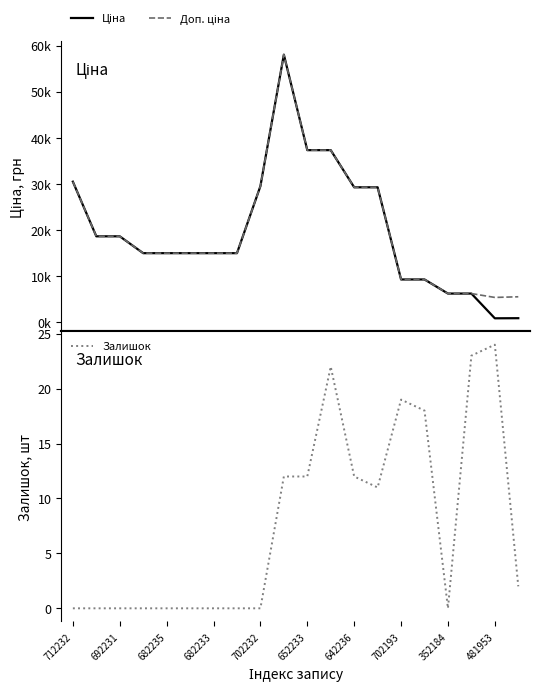

Reading left to right, list all the values displayed in this chart.

Ціна: 30512.3	18671.5	18671.5	15019.2	15019.2	15019.2	15019.2	15019.2	29548.9	58037.0	37343.0	37343.0	29294.9	29294.9	9321.4	9321.4	6266.7	6266.7	904.3	928.3
Доп. ціна: 30512.3	18671.5	18671.5	15019.2	15019.2	15019.2	15019.2	15019.2	29548.9	58037.0	37343.0	37343.0	29294.9	29294.9	9321.4	9321.4	6266.7	6266.7	5425.9	5569.9
Залишок: 0.0	0.0	0.0	0.0	0.0	0.0	0.0	0.0	0.0	12.0	12.0	22.0	12.0	11.0	19.0	18.0	0.0	23.0	24.0	2.0